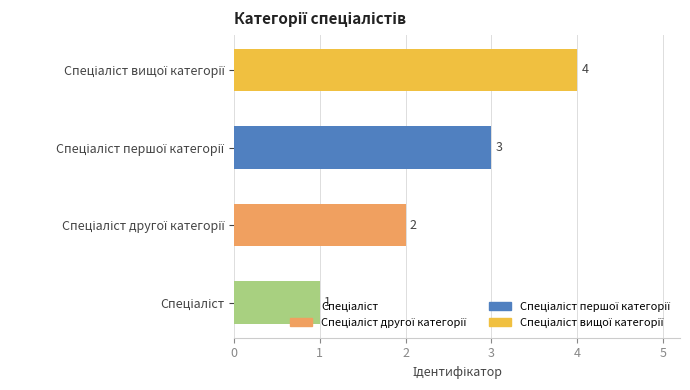

What is the greatest value displayed?

4